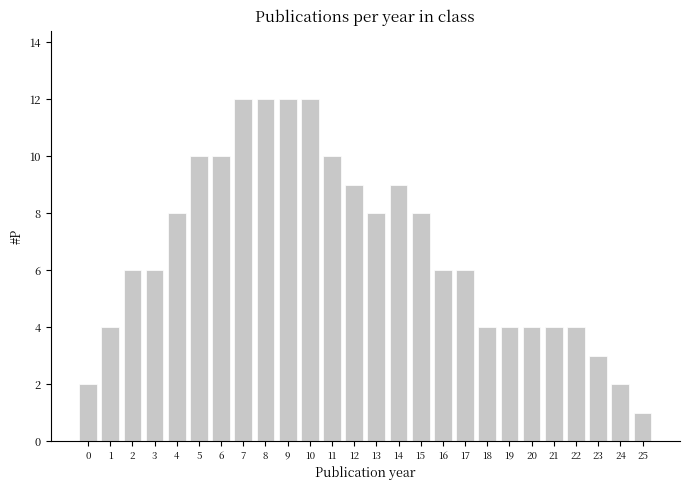

What is the average value?

7